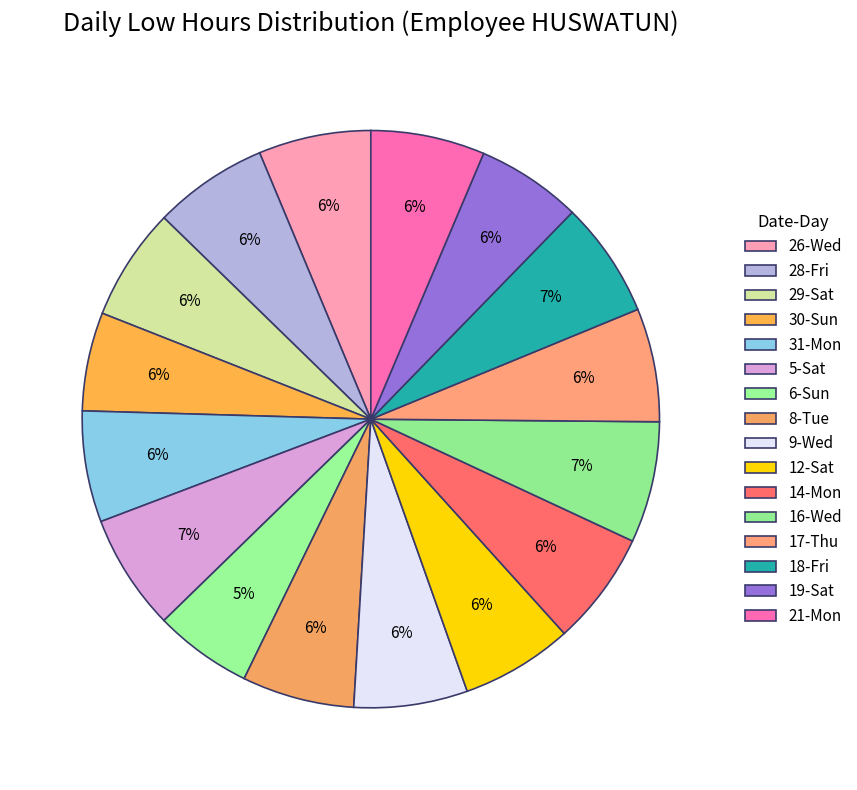

How many slices are in this pie chart?

16